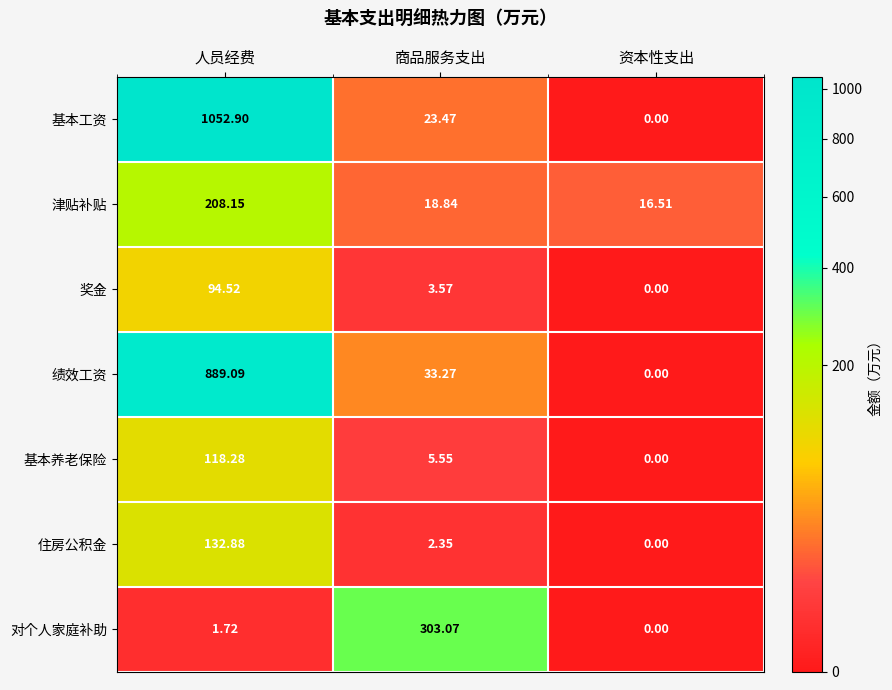

Where does the 绩效工资 series first go above 33?

人员经费